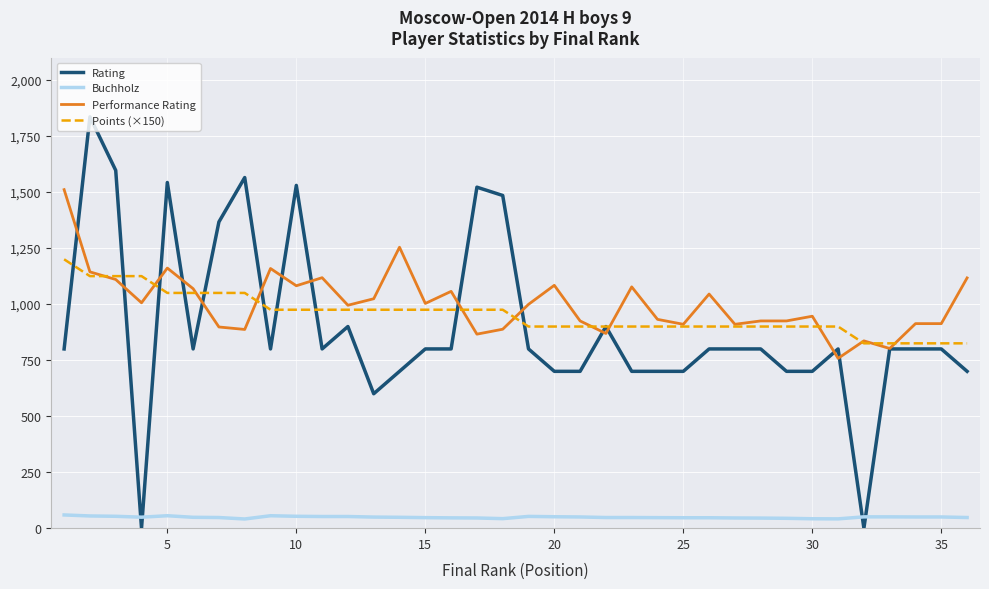

Does the chart display data point markers on the line(s)?

No